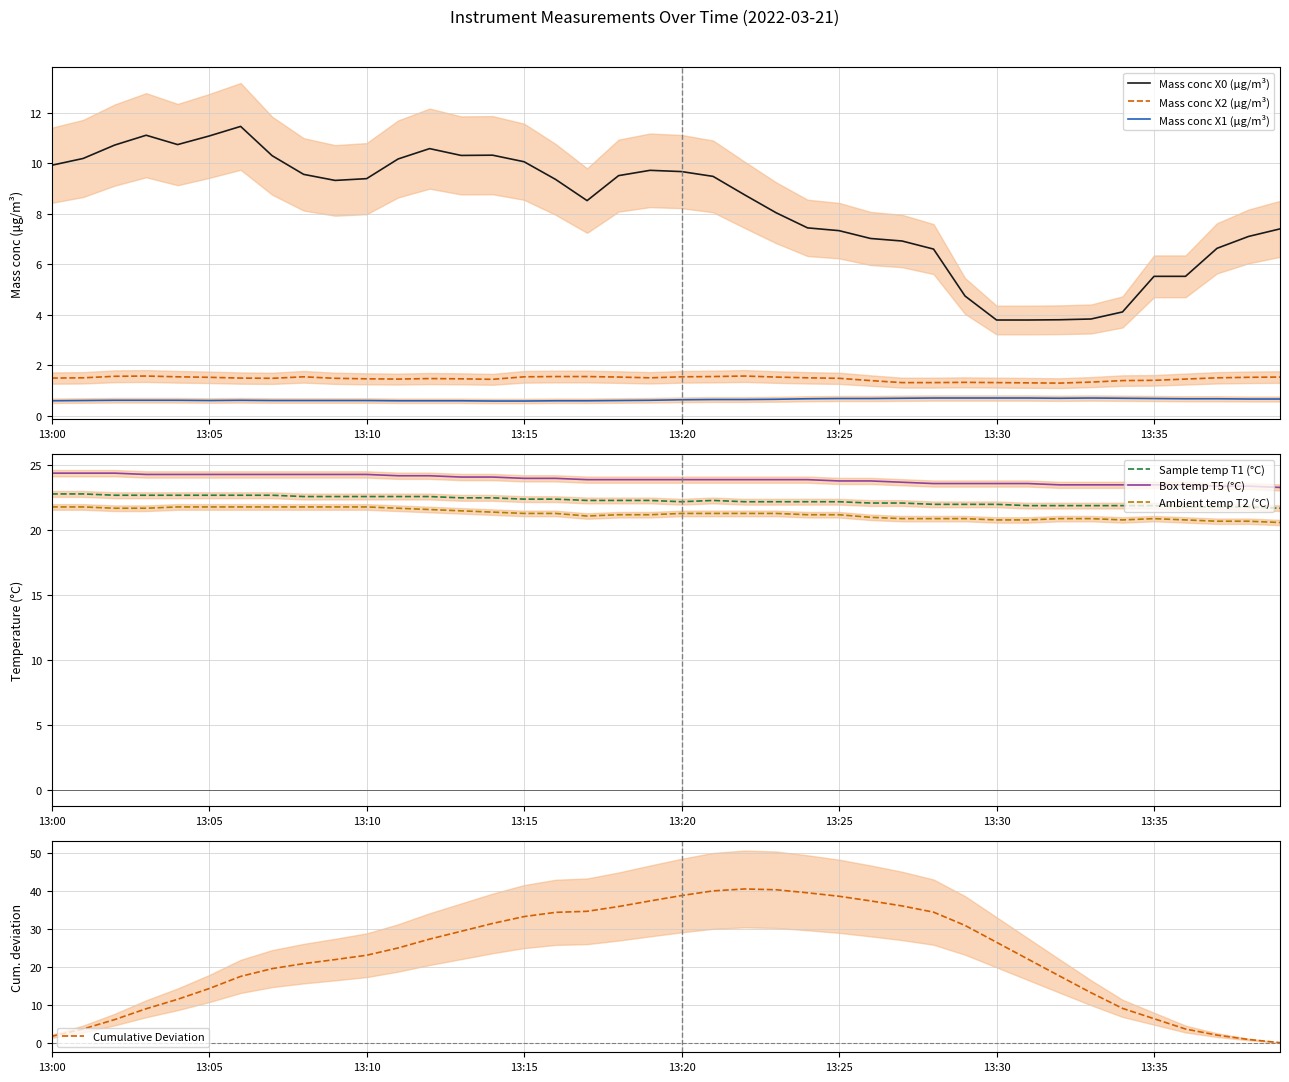

What is the smallest value displayed?

0.6